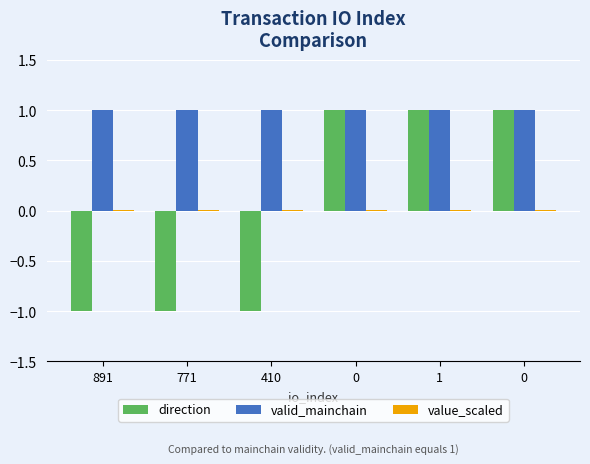

List the labels in order of valid_mainchain value, smallest first.

891, 771, 410, 0, 1, 0